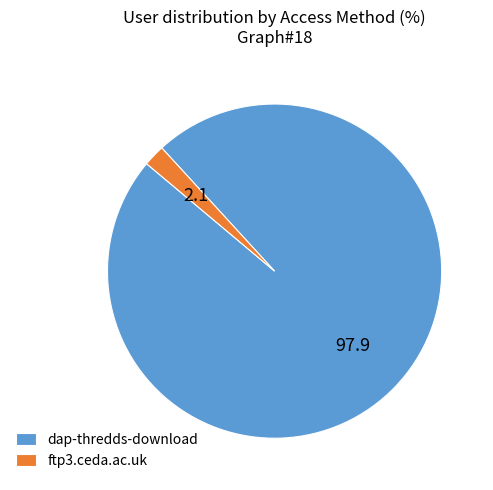

Does any single category account for the majority?

Yes